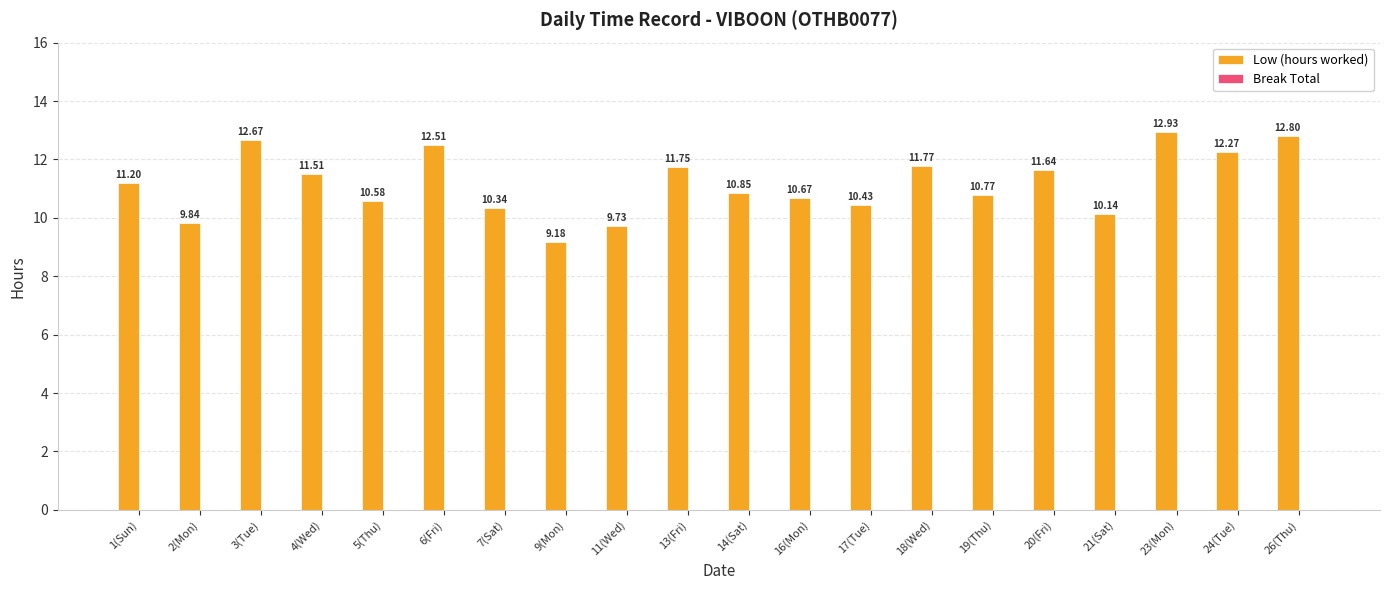

Rank the categories by value from lowest to highest.

9(Mon), 11(Wed), 2(Mon), 21(Sat), 7(Sat), 17(Tue), 5(Thu), 16(Mon), 19(Thu), 14(Sat), 1(Sun), 4(Wed), 20(Fri), 13(Fri), 18(Wed), 24(Tue), 6(Fri), 3(Tue), 26(Thu), 23(Mon)